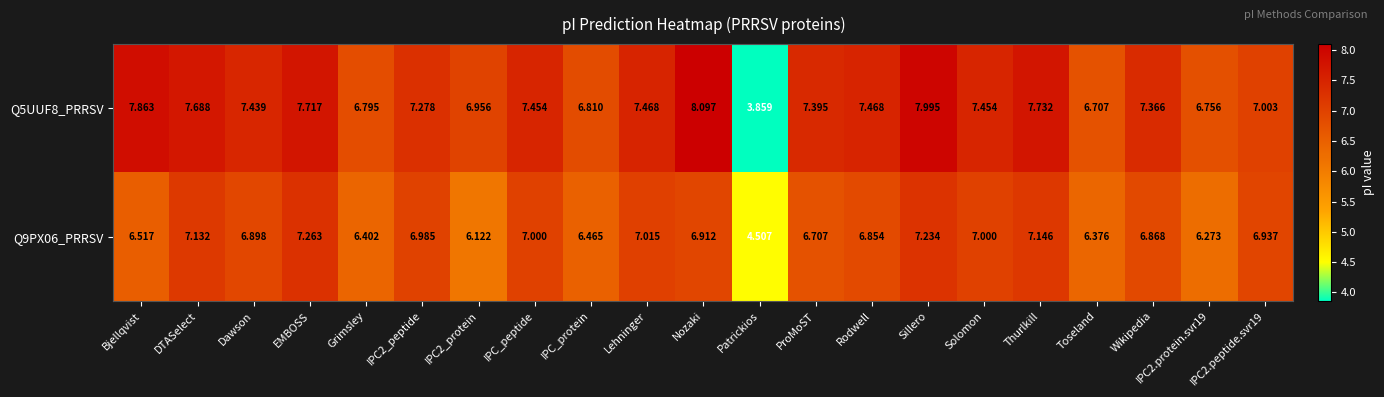

Which series changed the most between IPC2_peptide and Sillero?

Q5UUF8_PRRSV